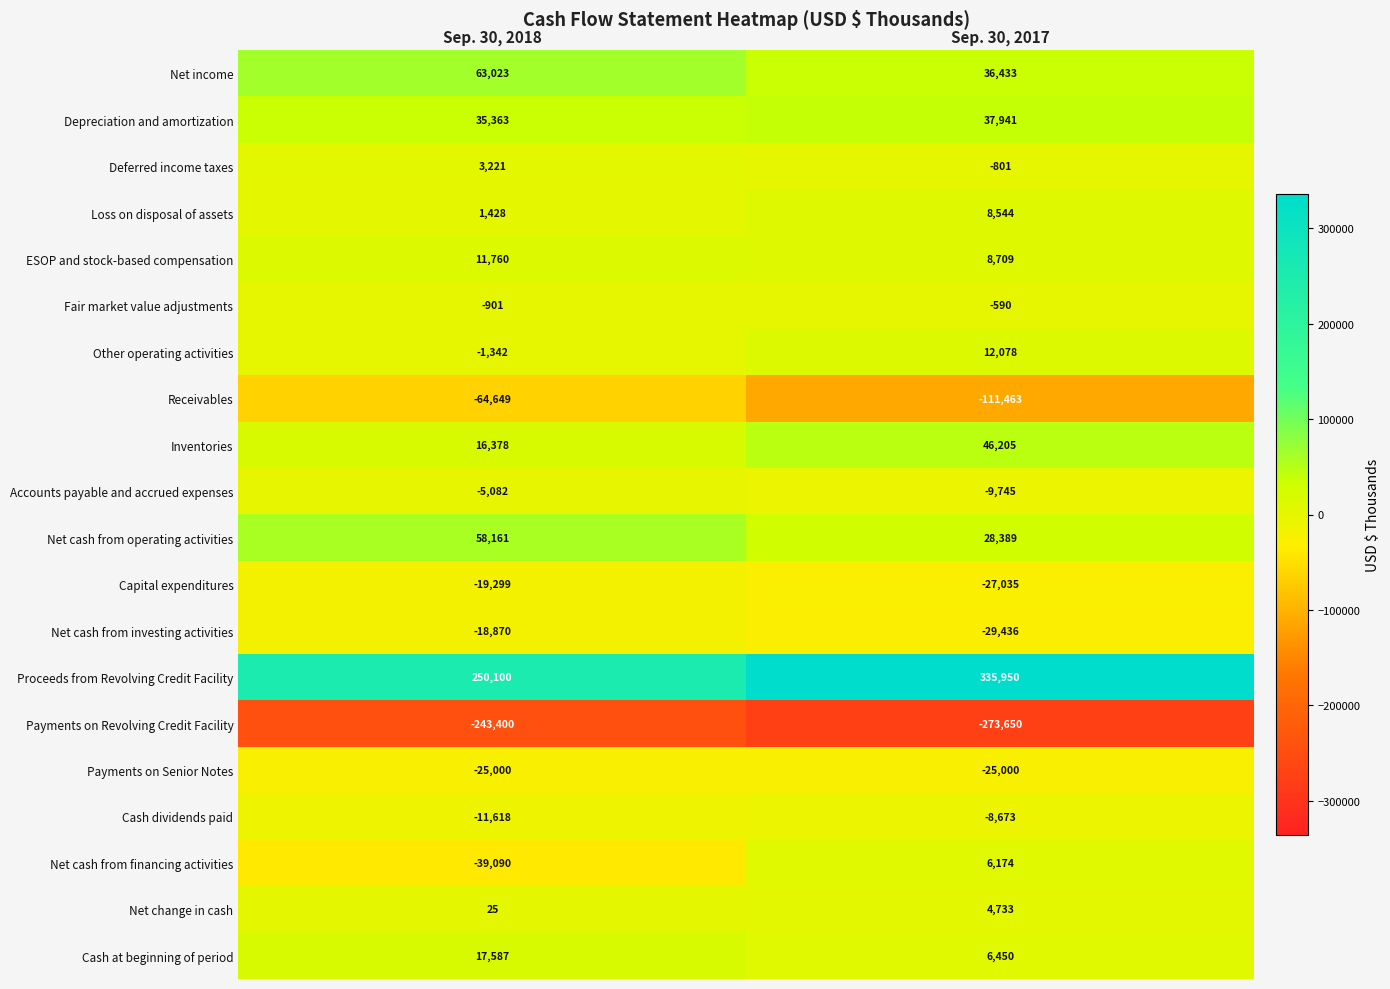

Is it true that ESOP and stock-based compensation equals 15132 at Sep. 30, 2017?

False